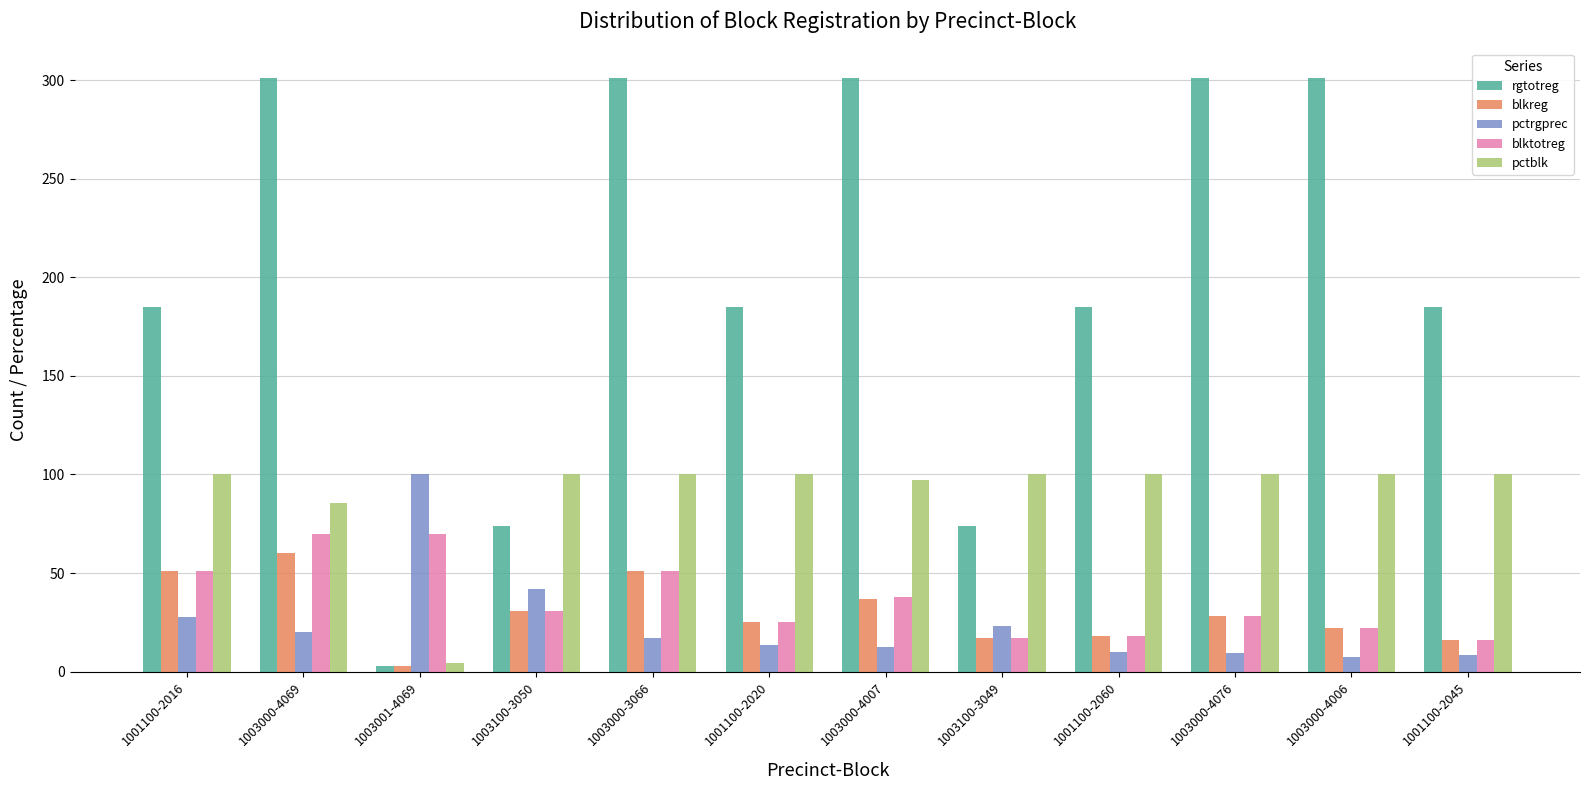

How many values in the blktotreg series are below 31?

6